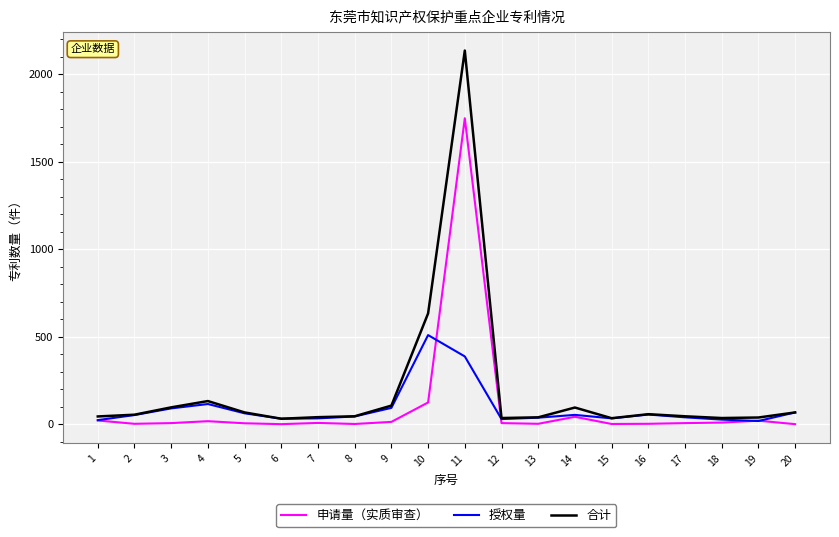

How many categories are shown in the chart?

20